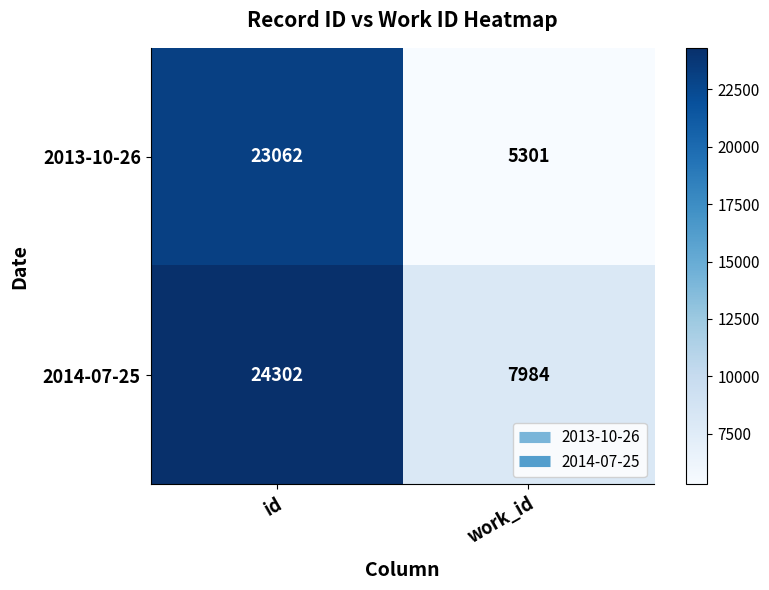

Reading right to left, list all the values displayed in this chart.

2013-10-26: 5301	23062
2014-07-25: 7984	24302